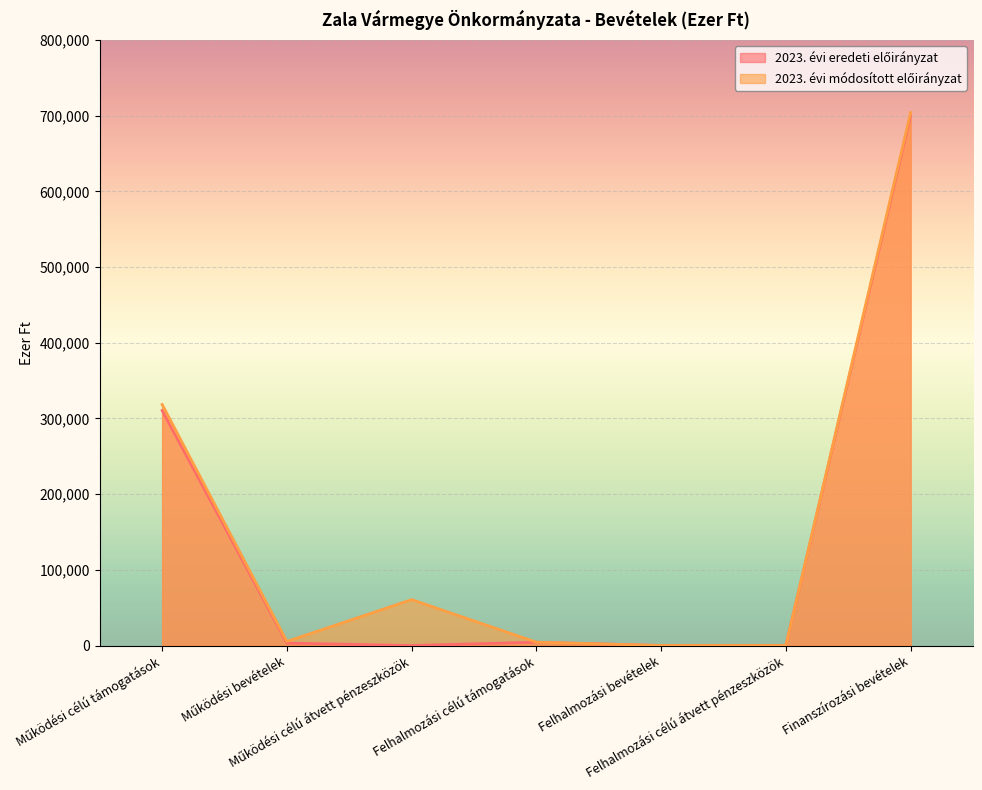

Reading right to left, transcribe all the data shown in this chart.

2023. évi eredeti előirányzat: Finanszírozási bevételek=700000	Felhalmozási célú átvett pénzeszközök=0	Felhalmozási bevételek=0	Felhalmozási célú támogatások=4400	Működési célú átvett pénzeszközök=0	Működési bevételek=3200	Működési célú támogatások=310561
2023. évi módosított előirányzat: Finanszírozási bevételek=704167	Felhalmozási célú átvett pénzeszközök=0	Felhalmozási bevételek=0	Felhalmozási célú támogatások=4400	Működési célú átvett pénzeszközök=60661	Működési bevételek=5356	Működési célú támogatások=318461